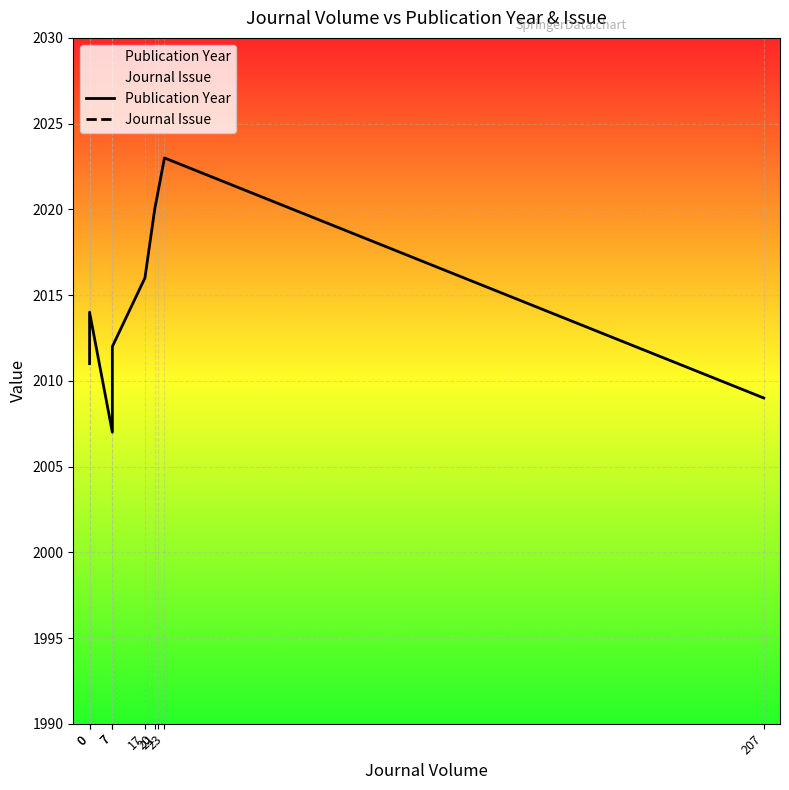

How many interior local peaks does the Publication Year series have?

2